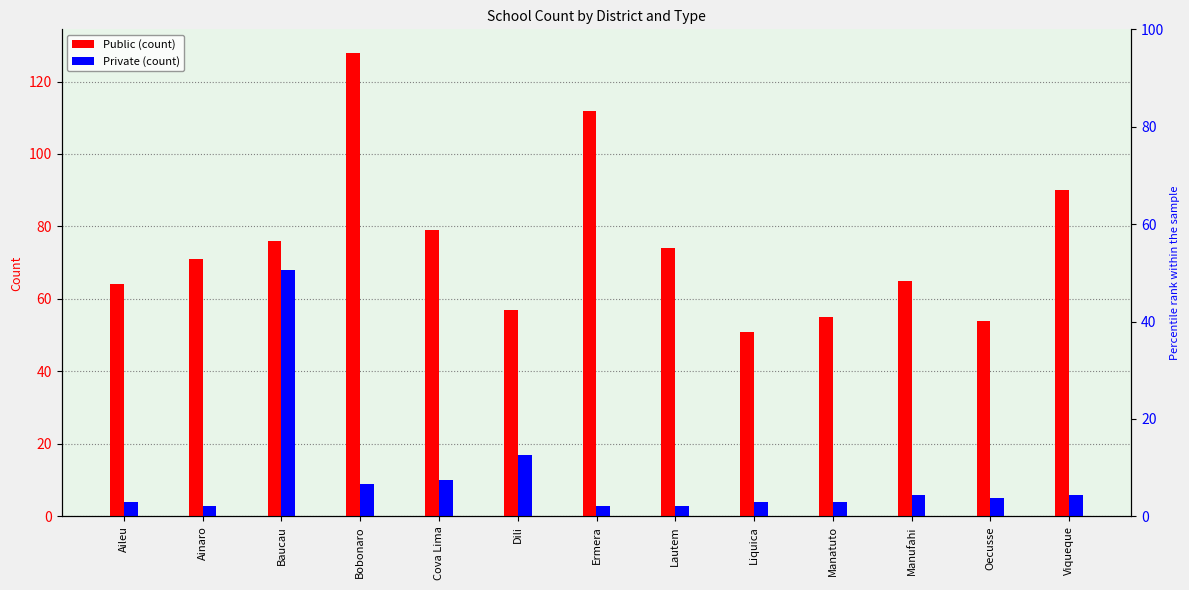

Is it true that Private equals 6 at Liquica?

False